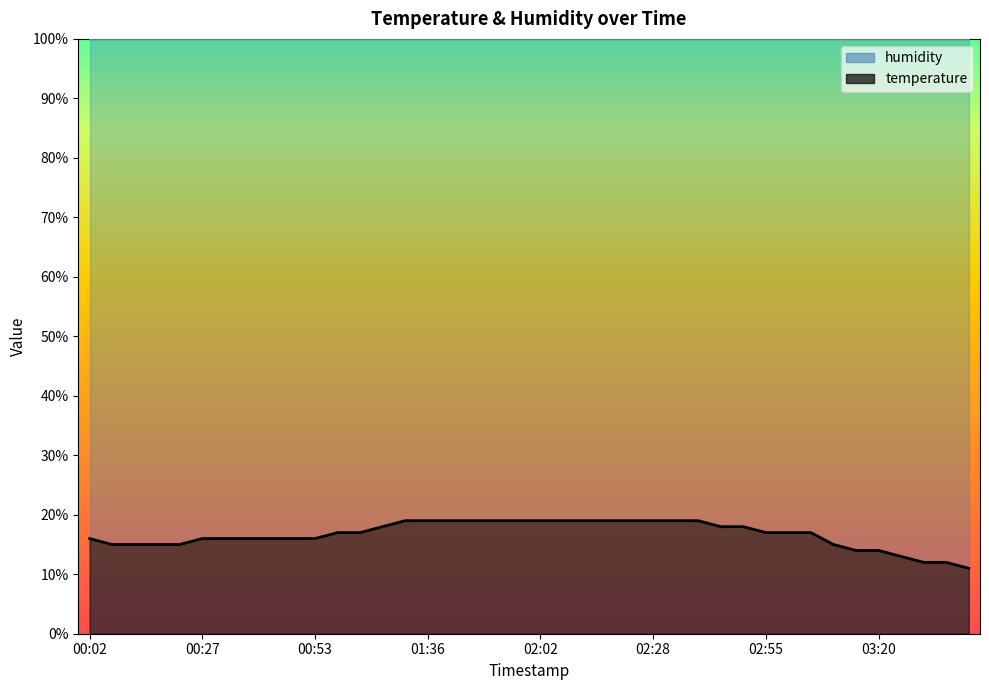

True or false: the data has more than 2 interior local peaks.

False